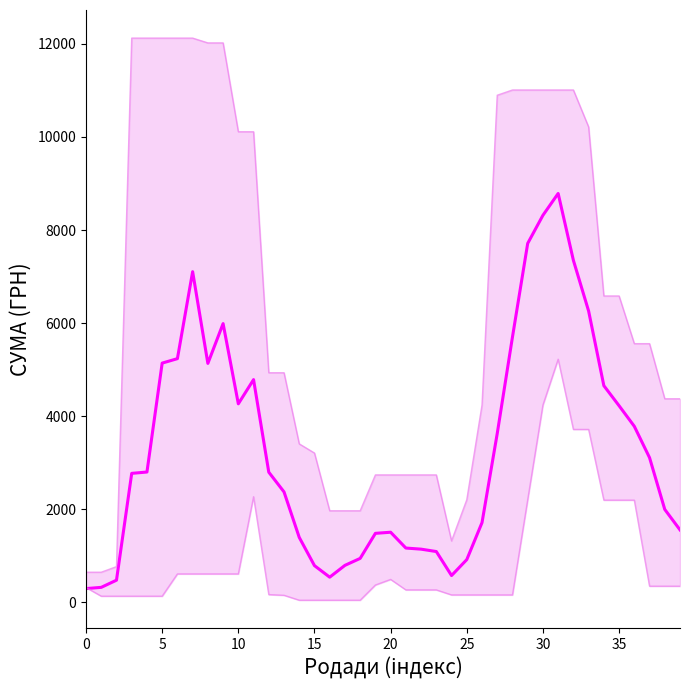

Does the chart display data point markers on the line(s)?

No